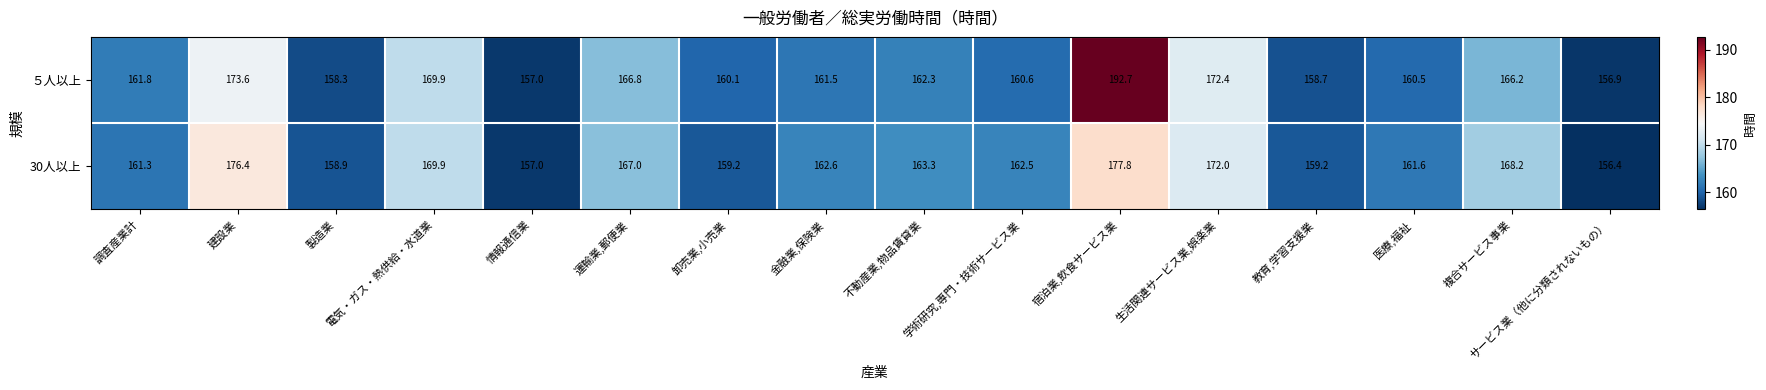

What is the spread (max minus min) of values at 調査産業計?

0.5